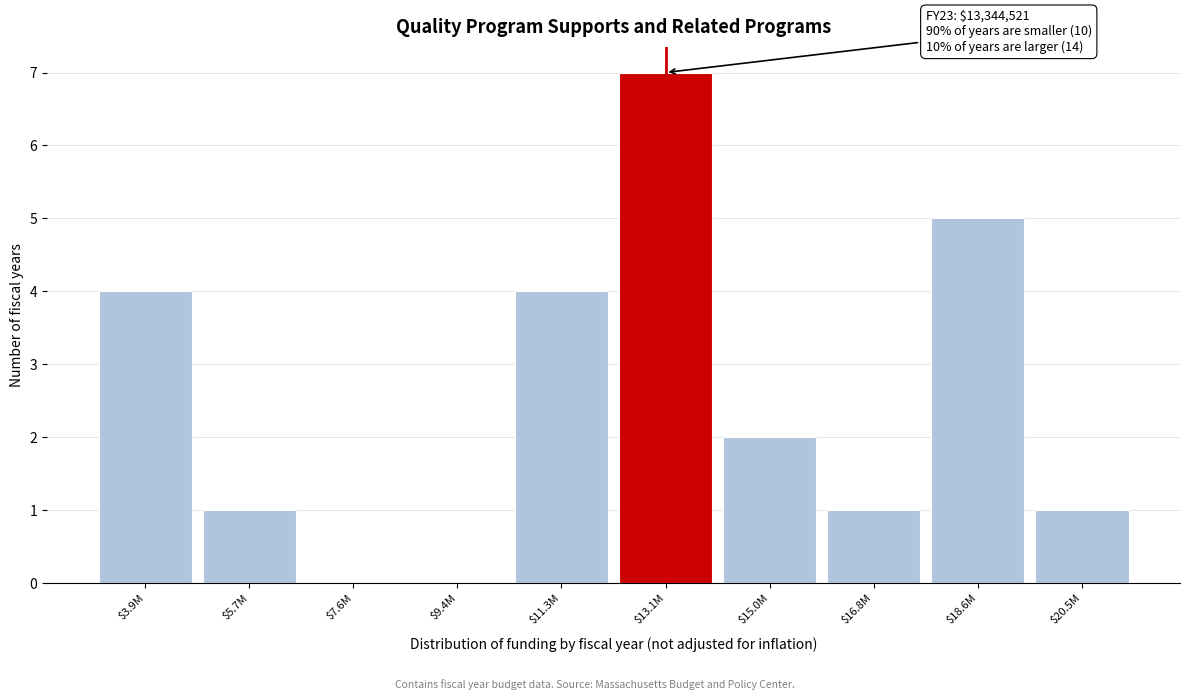

What is the sum of all values?

25